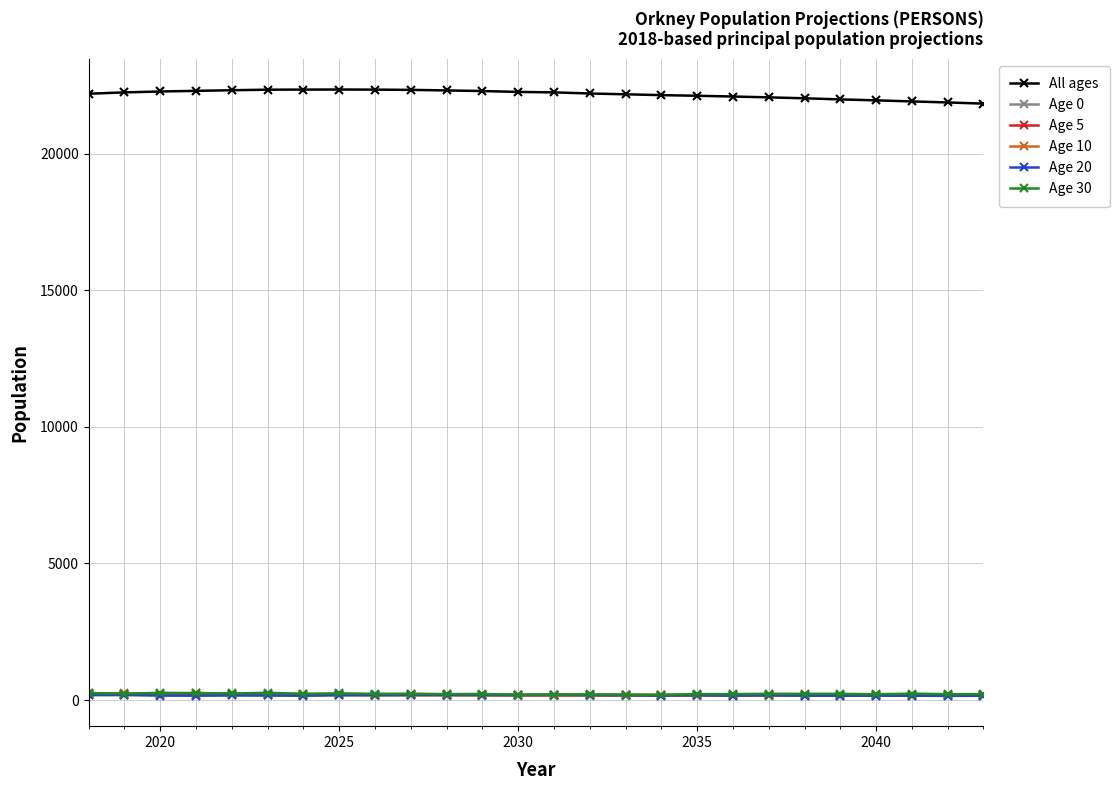

True or false: All ages and Age 10 cross at least once.

False